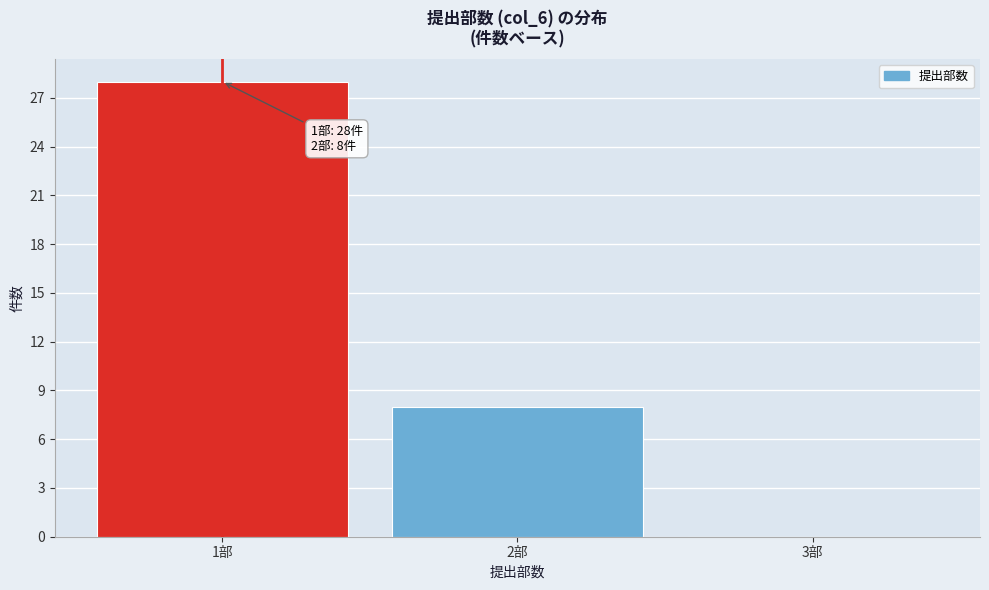

Which range on the x-axis has the tallest bar?

0.5 to 1.5